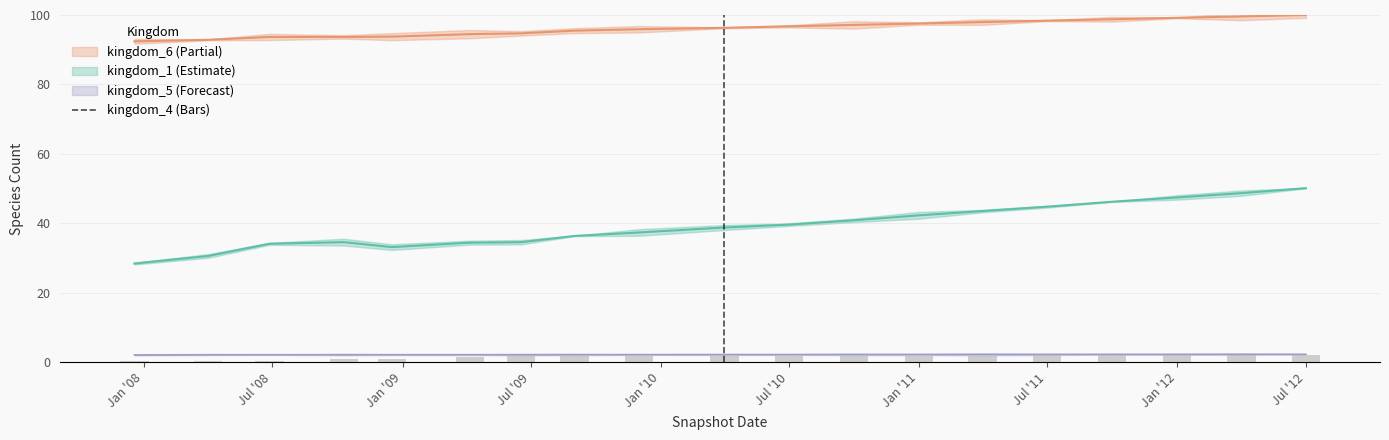

The value at Jul '11 is 3.2. True or false?

False